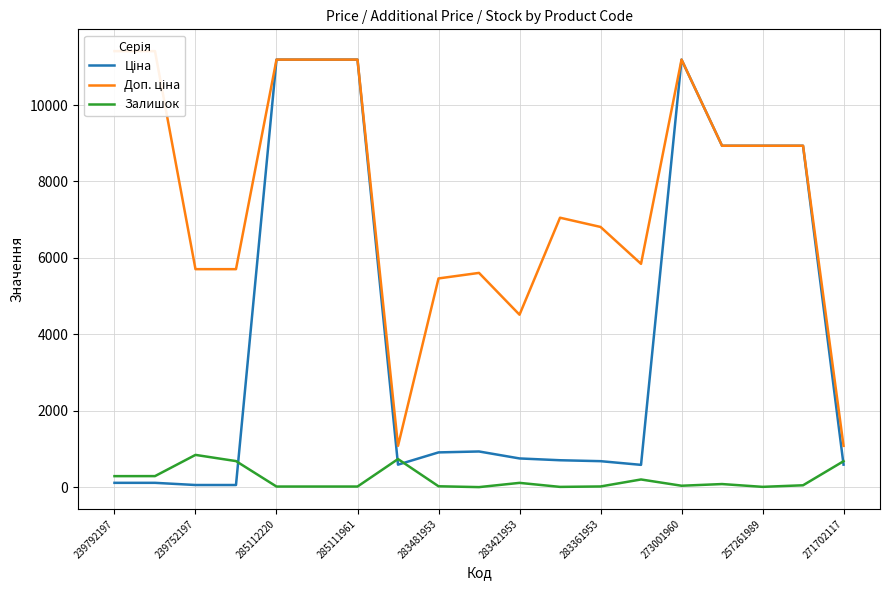

List the series in order of their peak value, highest first.

Доп. ціна, Ціна, Залишок